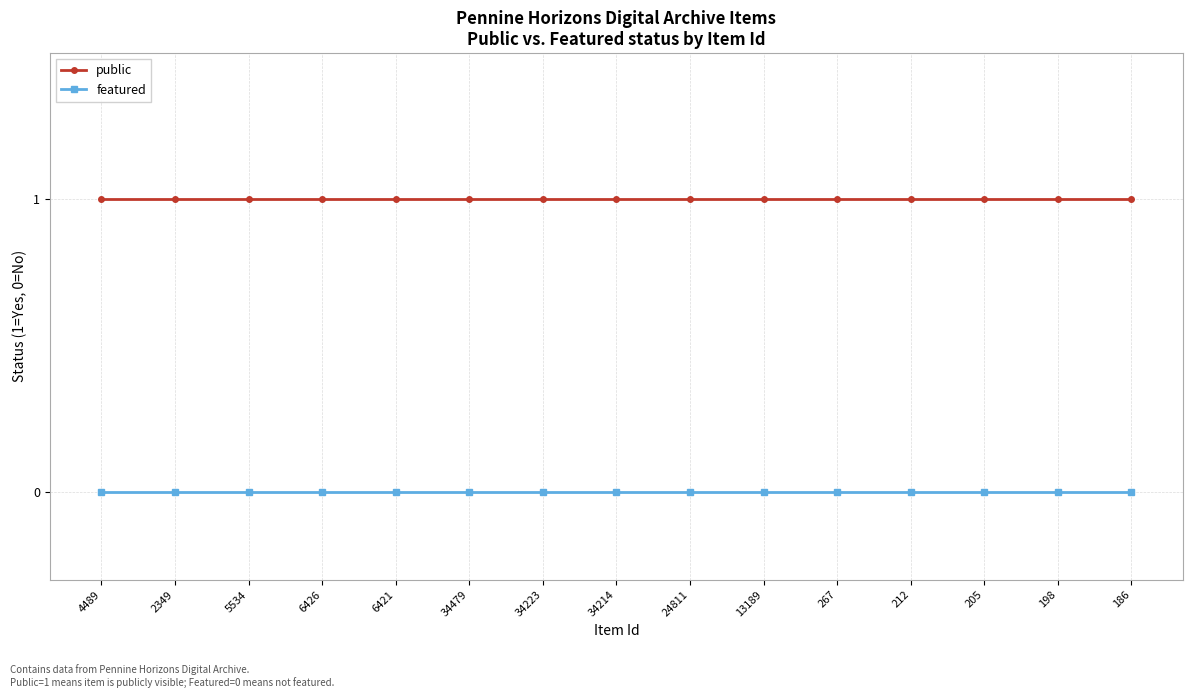

The value of featured at 13189 is 0. True or false?

True